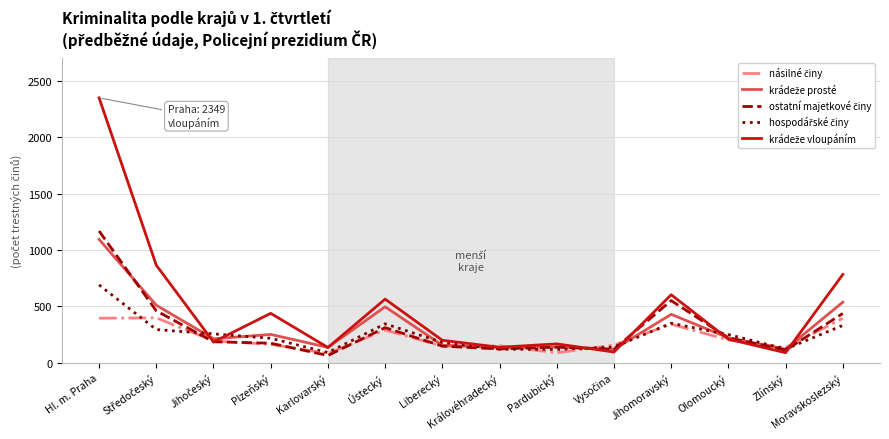

What is the difference between the highest and lowest values at Plzeňský?

275